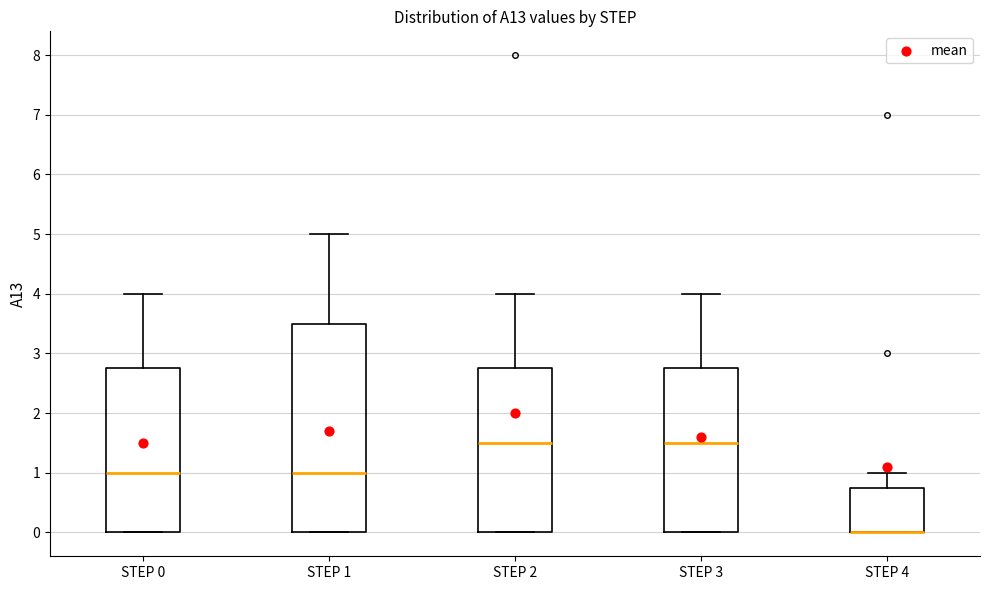

Reading left to right, read every box against the y-axis: the position of its median line, the range the box covers, and the ends of its whiskers. The values are not printed on the chart, so give them approximately, as read against the axis.

STEP 0: median 1.0, box 0.0 to 2.8, whiskers 0.0 to 4.0
STEP 1: median 1.0, box 0.0 to 3.5, whiskers 0.0 to 5.0
STEP 2: median 1.5, box 0.0 to 2.8, whiskers 0.0 to 4.0
STEP 3: median 1.5, box 0.0 to 2.8, whiskers 0.0 to 4.0
STEP 4: median 0.0 (drawn on the box's lower edge), box 0.0 to 0.8, whiskers 0.0 to 1.0